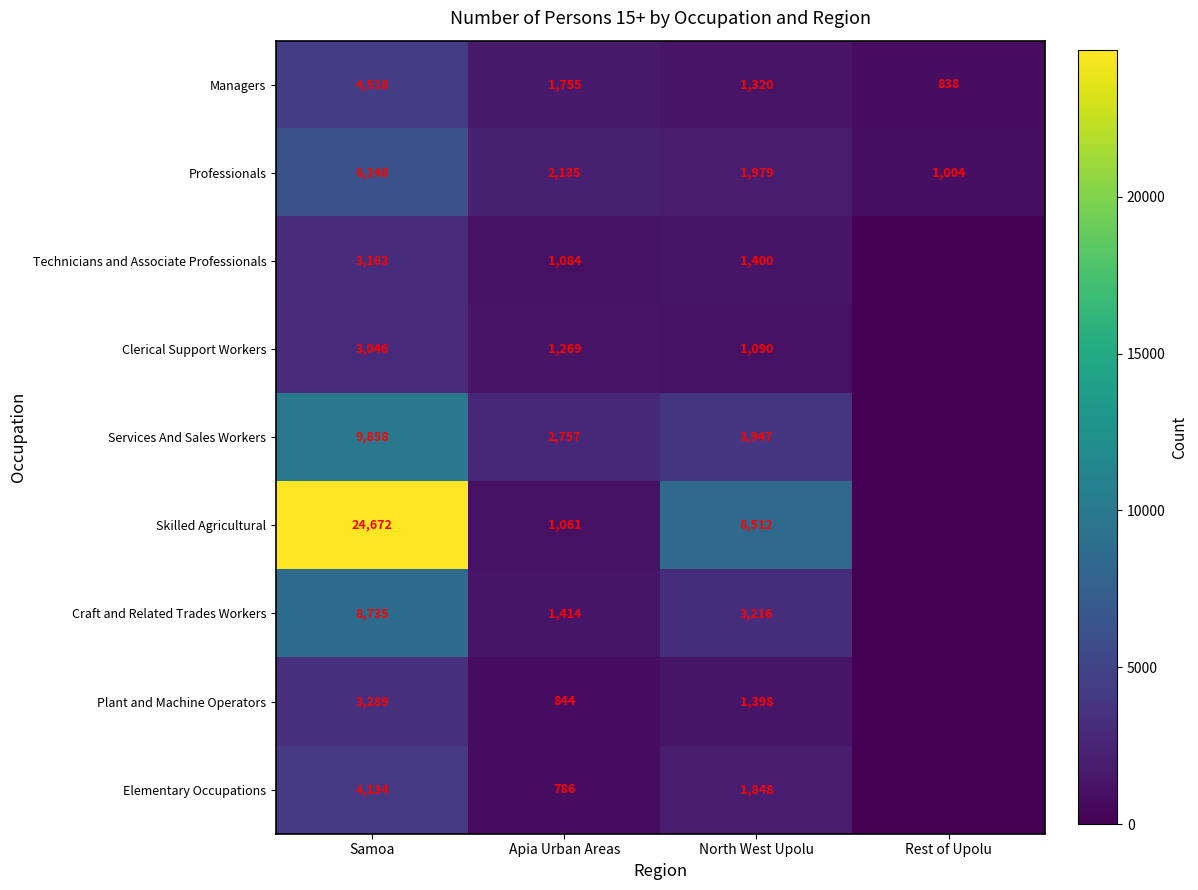

Where is Professionals nearest to the value 3576?

Apia Urban Areas